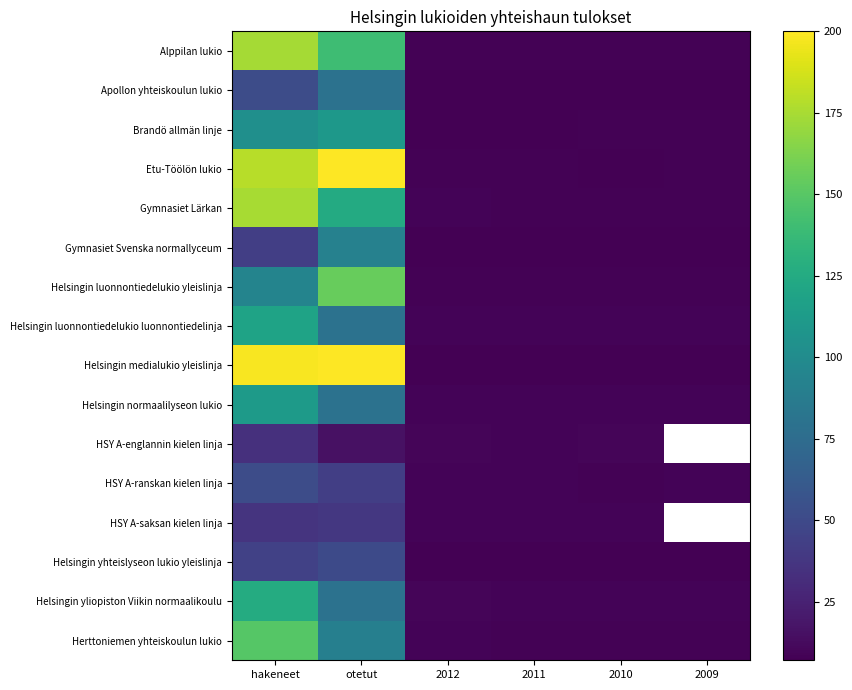

At how many categories does at least one series exceed 162?

2